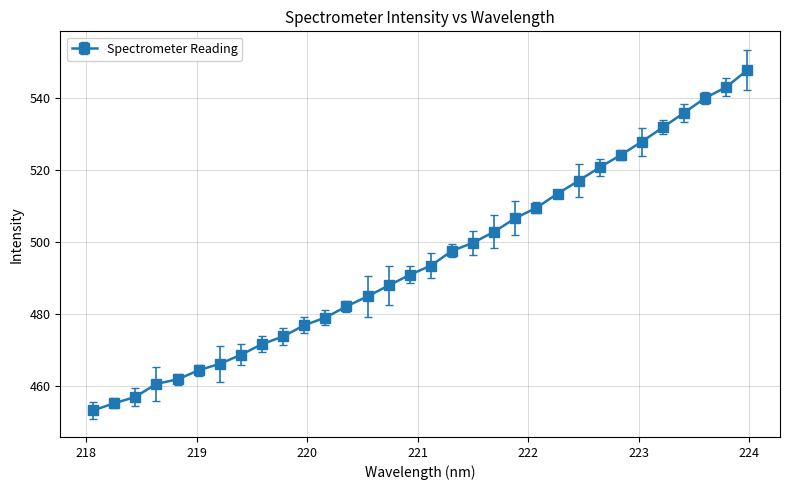

How many series are shown in this chart?

1